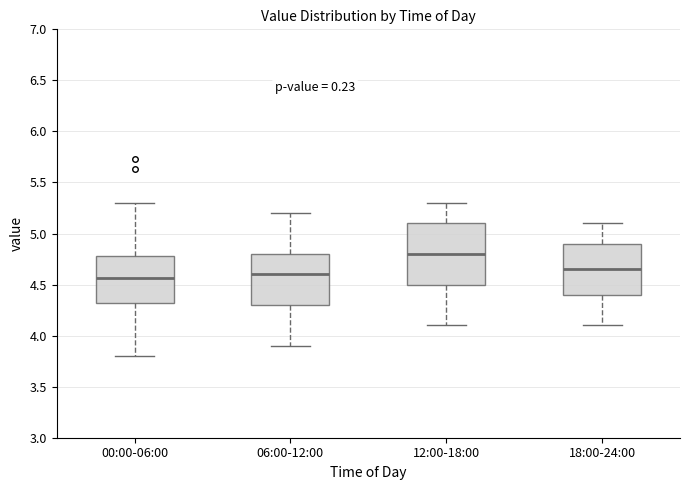

Which box is the tallest, from its lower edge to its upper edge?

12:00-18:00